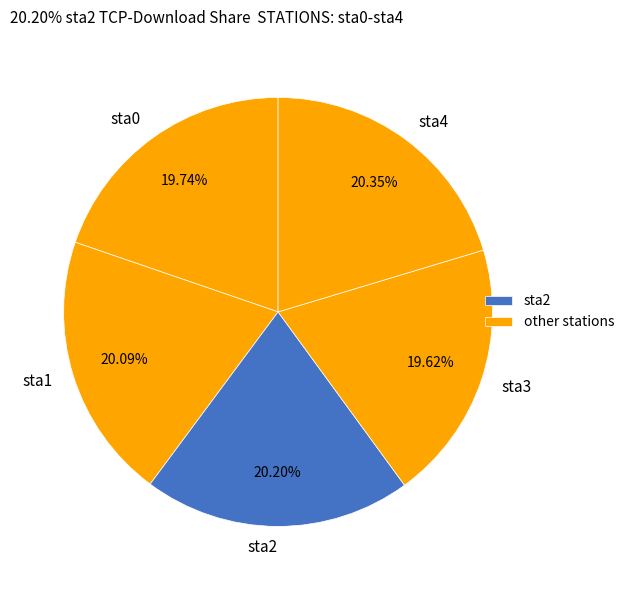

What is the ratio of the value at sta3 to the value at sta2?

1.0